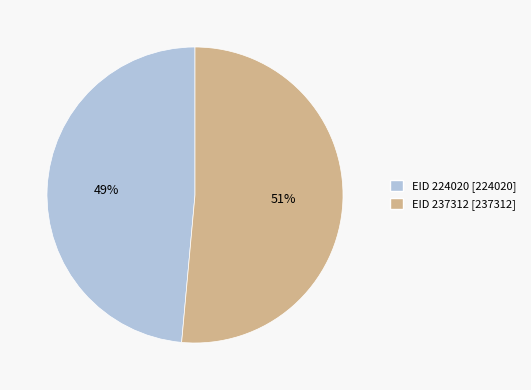

Which slice is the largest?

EID 237312 [237312]